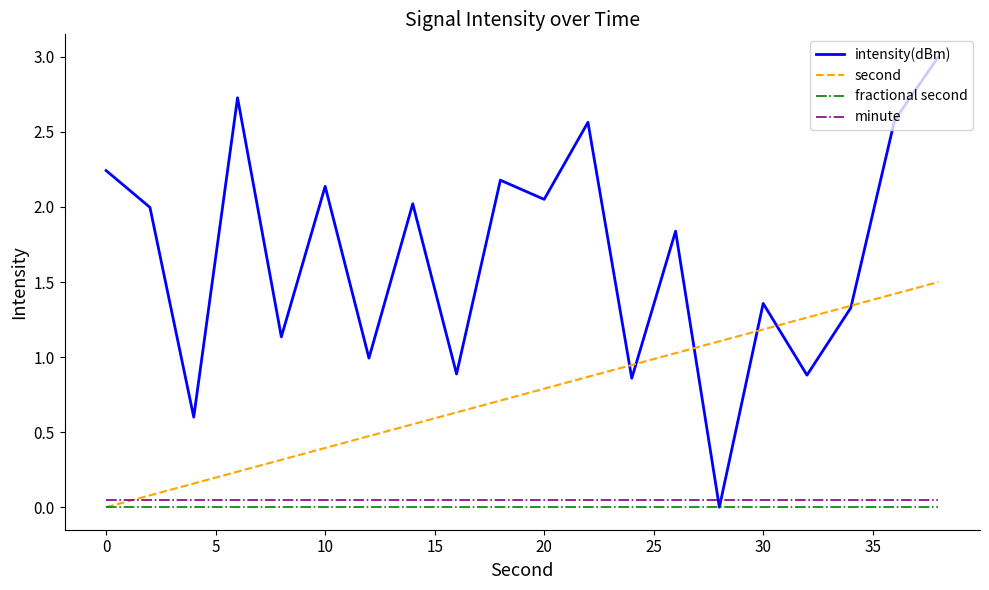

What is the maximum value shown in the chart?

3.0